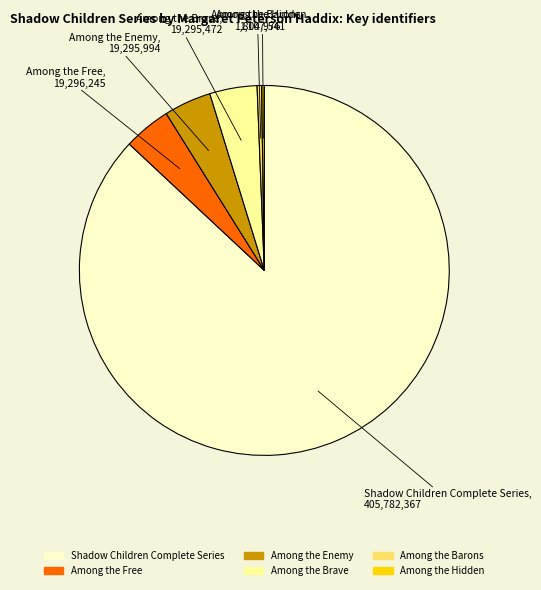

Approximately how many times larger is the value at Among the Brave compared to Among the Enemy?

1.0